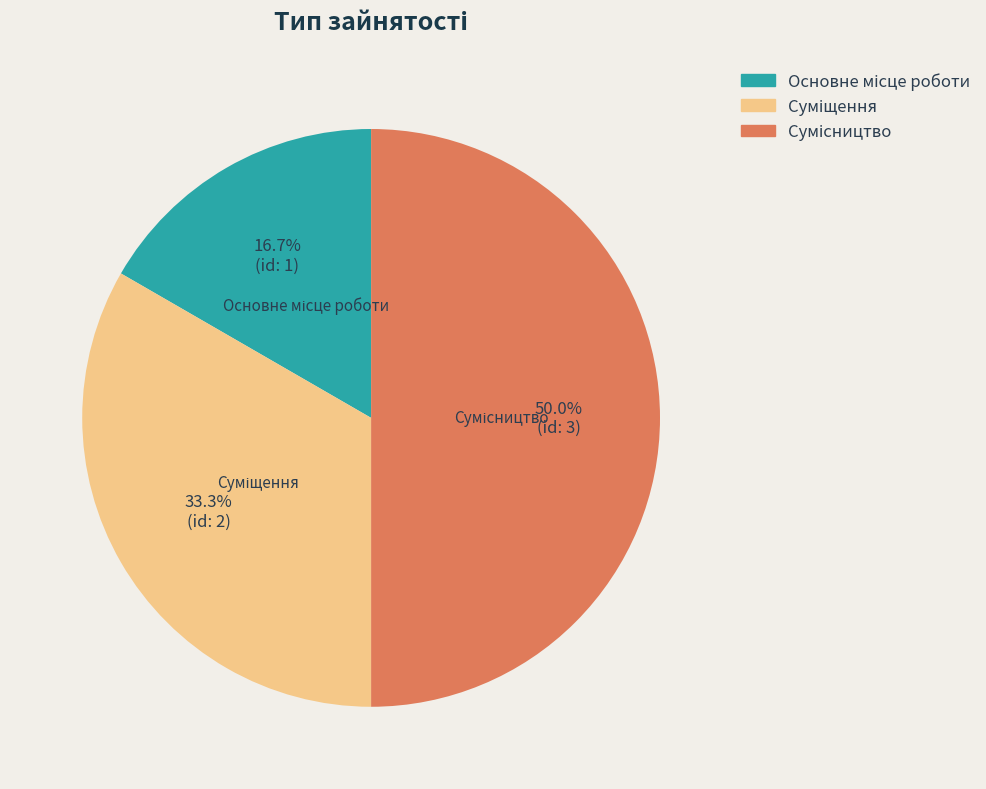

The Сумісництво slice represents 37% of the pie. True or false?

False